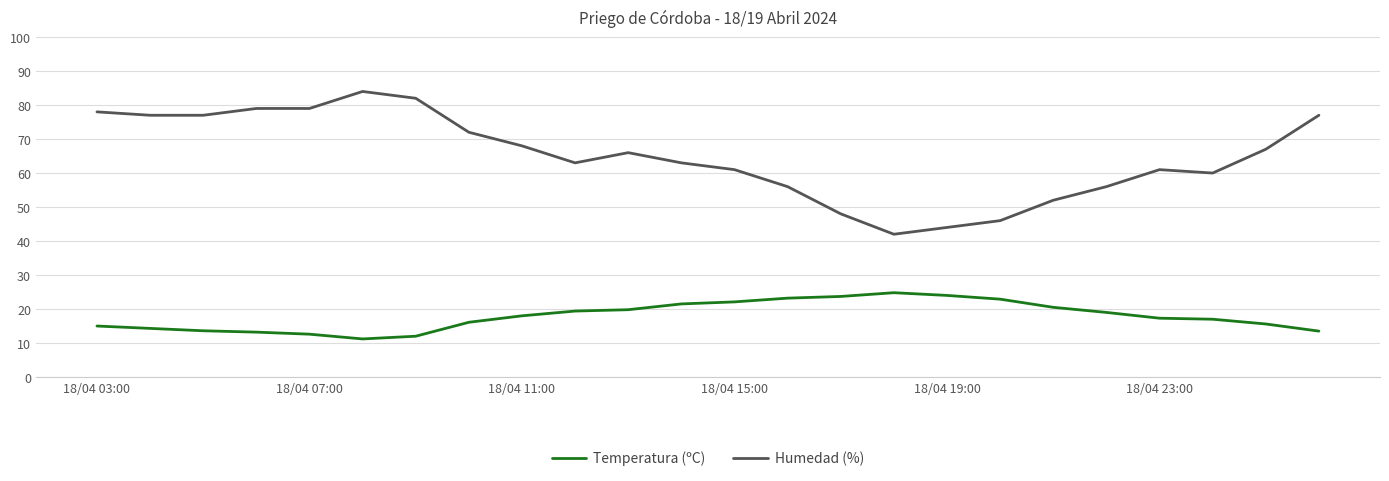

Which series has the largest total across all categories?

Humedad (%)